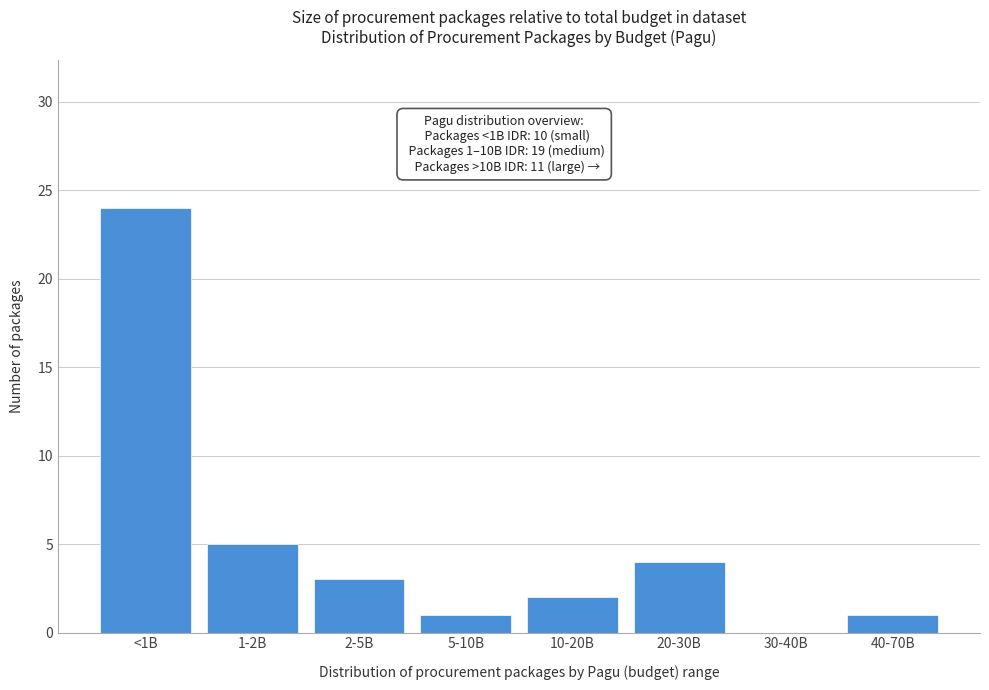

Reading left to right, list all the values displayed in this chart.

<1B=24	1-2B=5	2-5B=3	5-10B=1	10-20B=2	20-30B=4	30-40B=0	40-70B=1